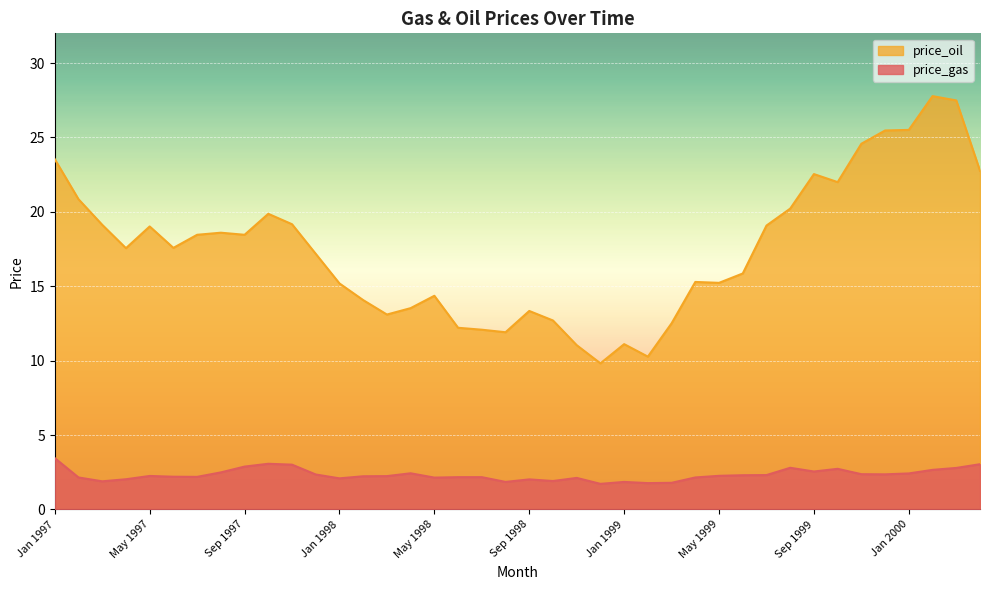

How many lines are shown in the chart?

2